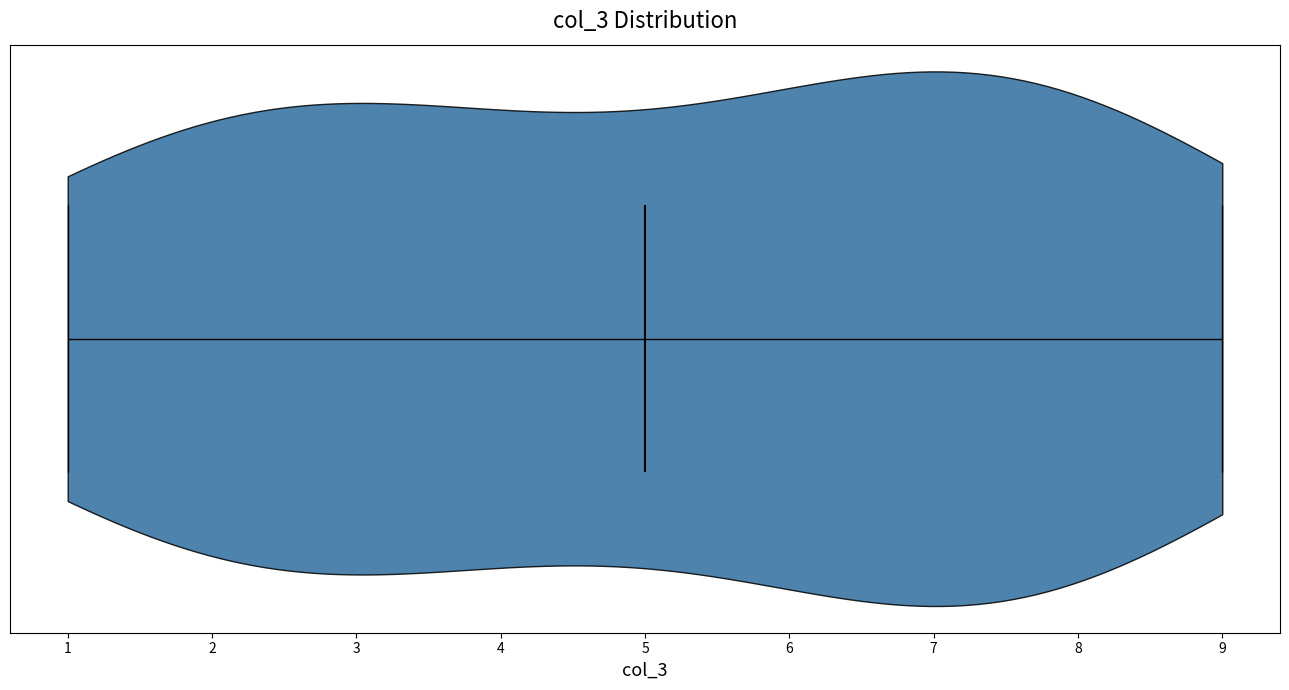

Where does the median line of the violin sit on the x-axis? The values are not printed on the chart, so give them approximately, as read against the axis.

5